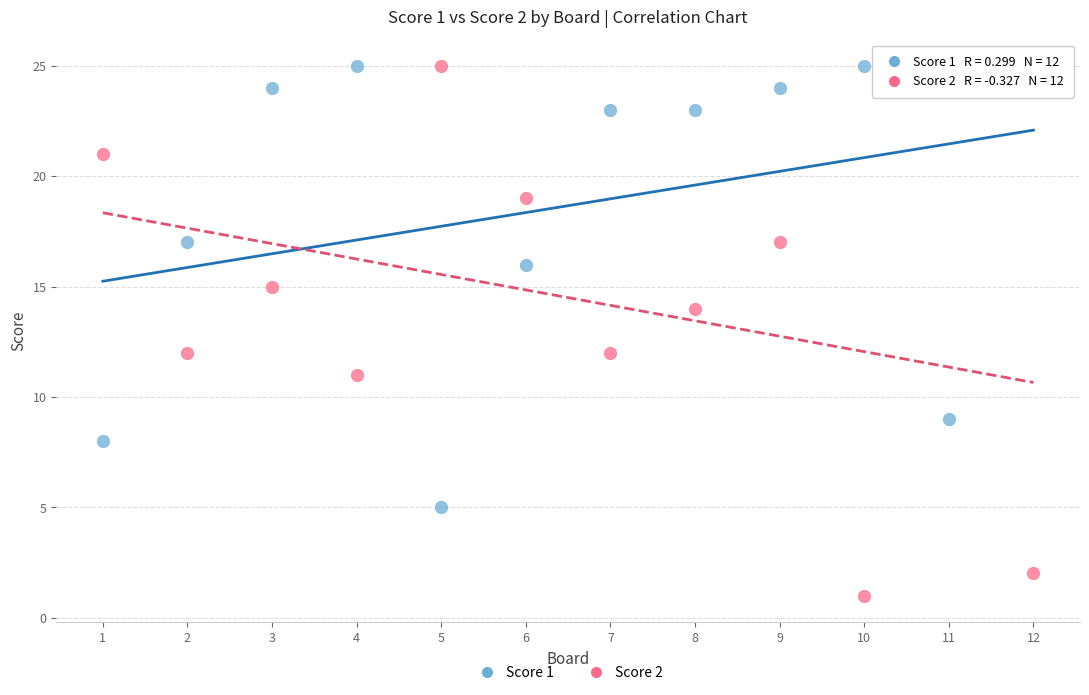

Which series has the widest spread of Y values?

Score 2